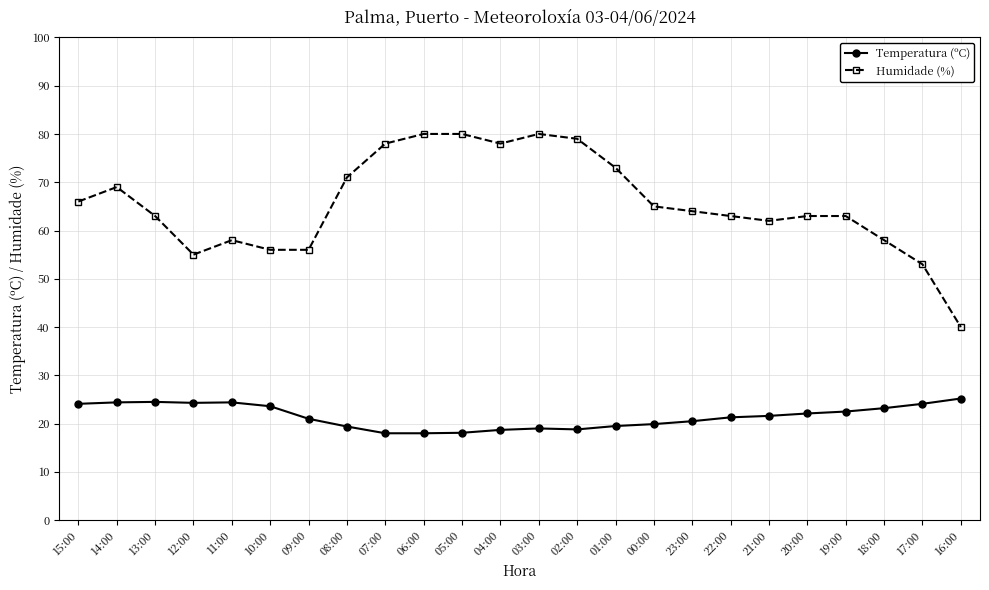

What is the difference between the maximum and second lowest values in the Temperatura (ºC) series?

7.2